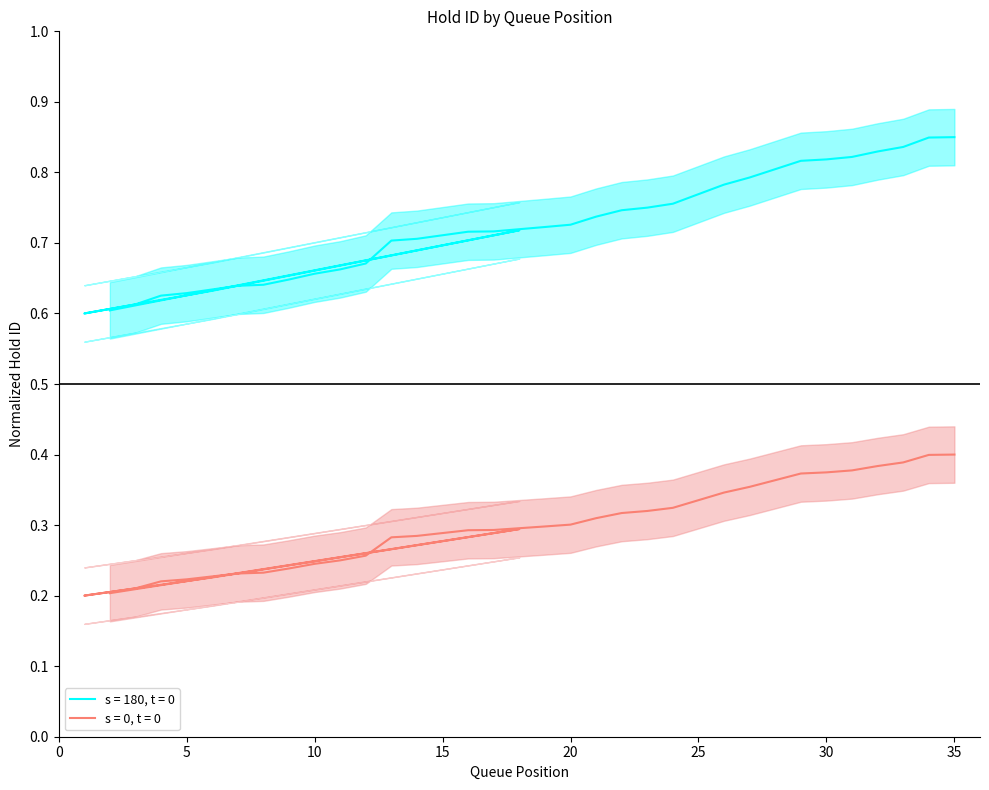

Where is the first local maximum for Queue Position?

18